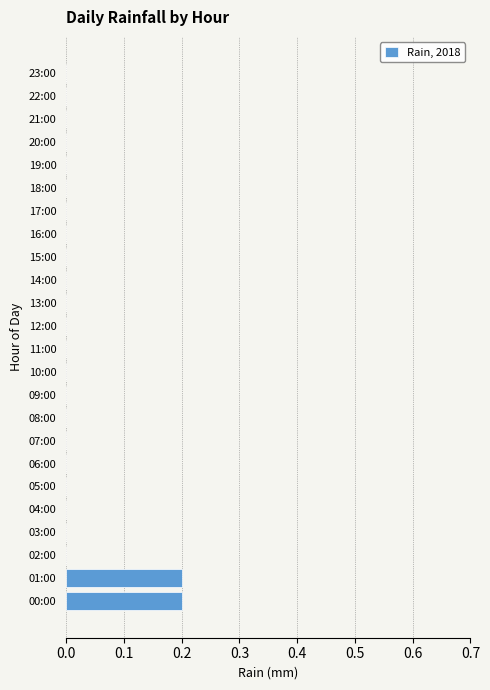

Count the number of data series in this chart.

1